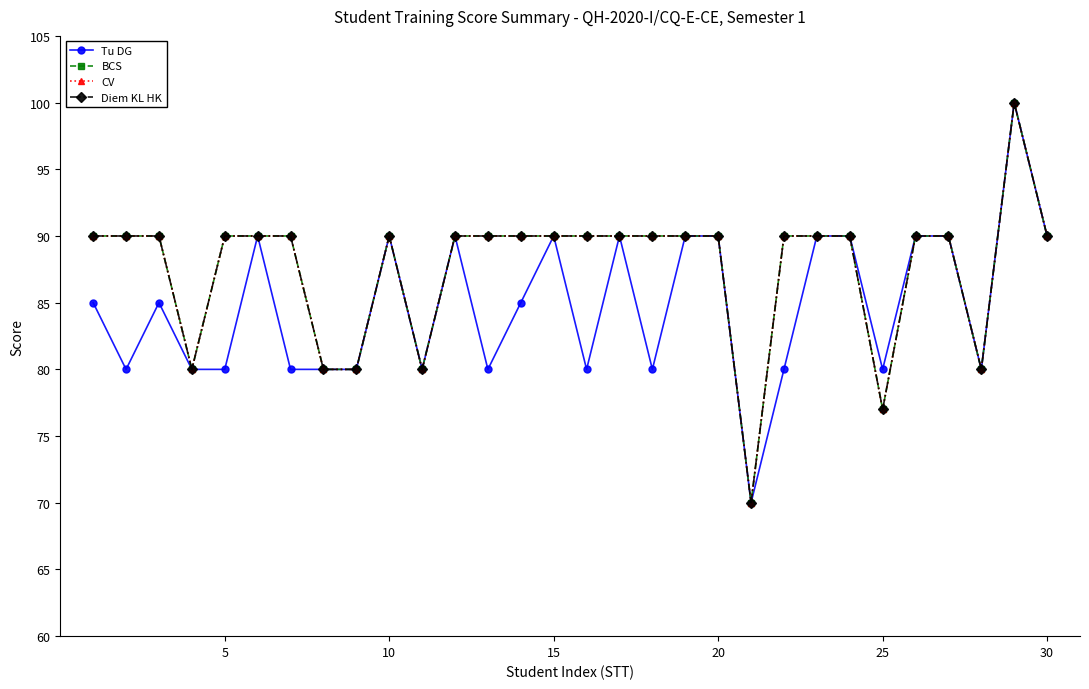

What is the difference between the maximum and minimum values in the BCS series?

30